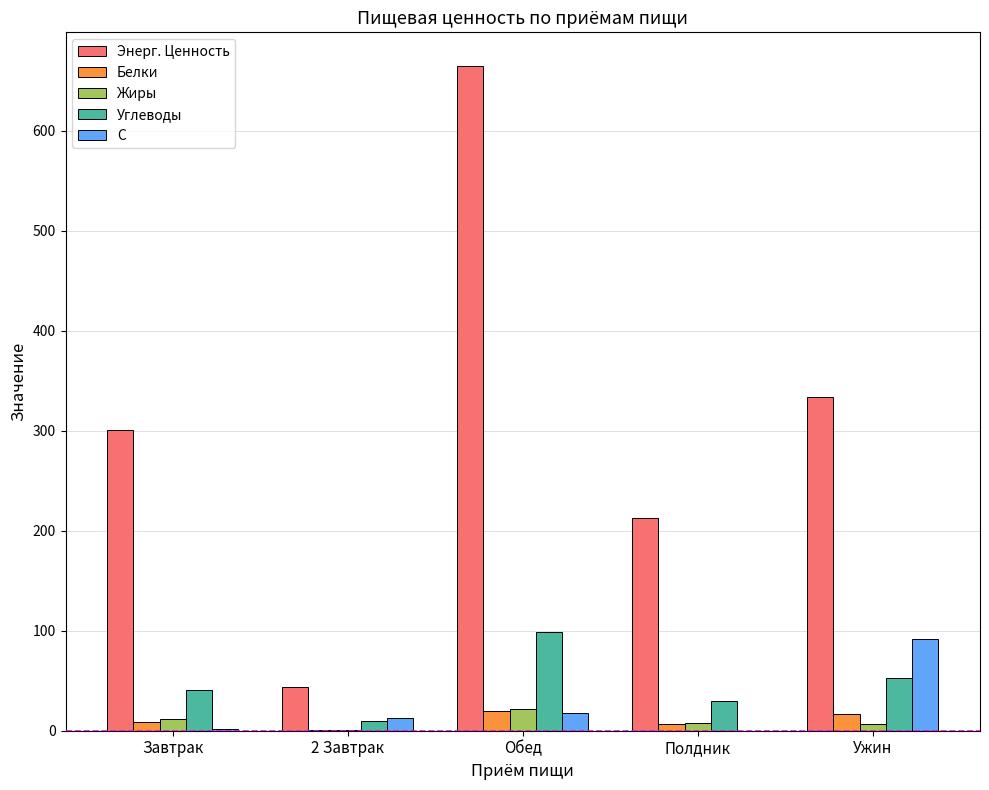

The value of Энерг. Ценность at Обед is 665.0. True or false?

True